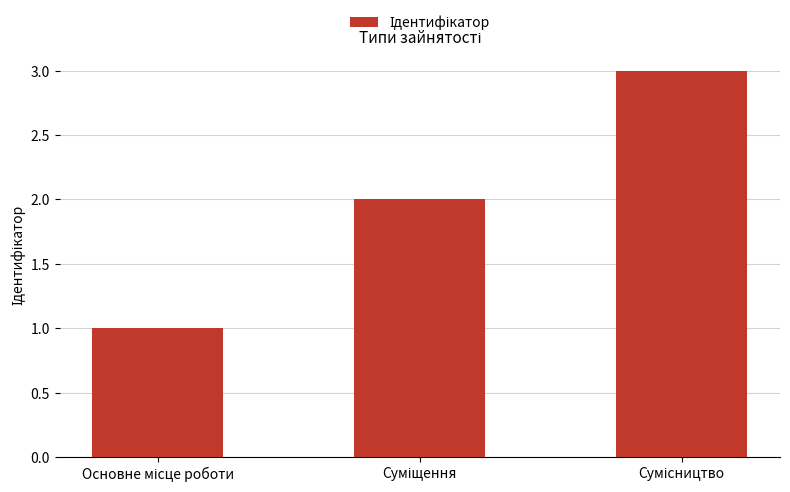

What is the greatest value displayed?

3